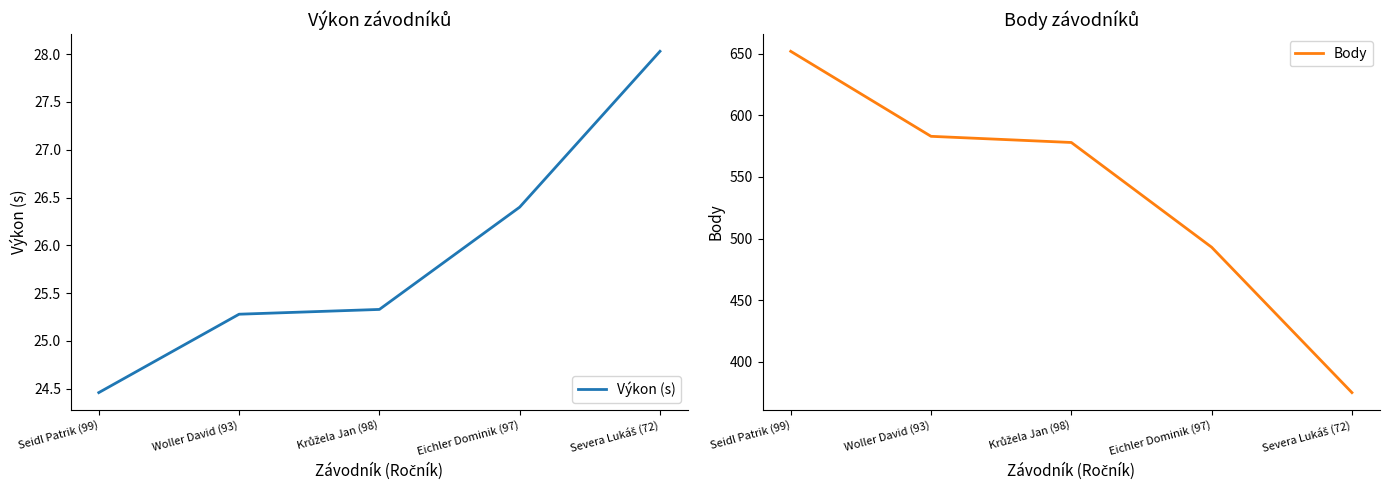

Which series has the largest total across all categories?

Body